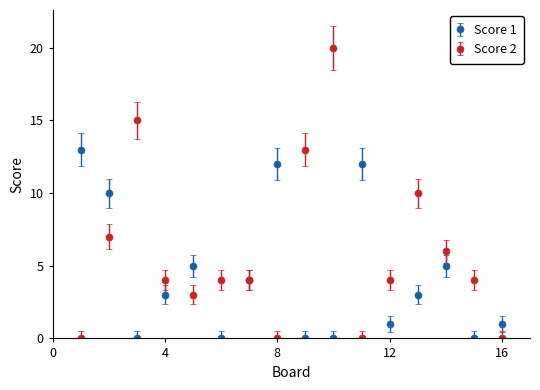

What are all the series names shown in the legend?

Score 1, Score 2